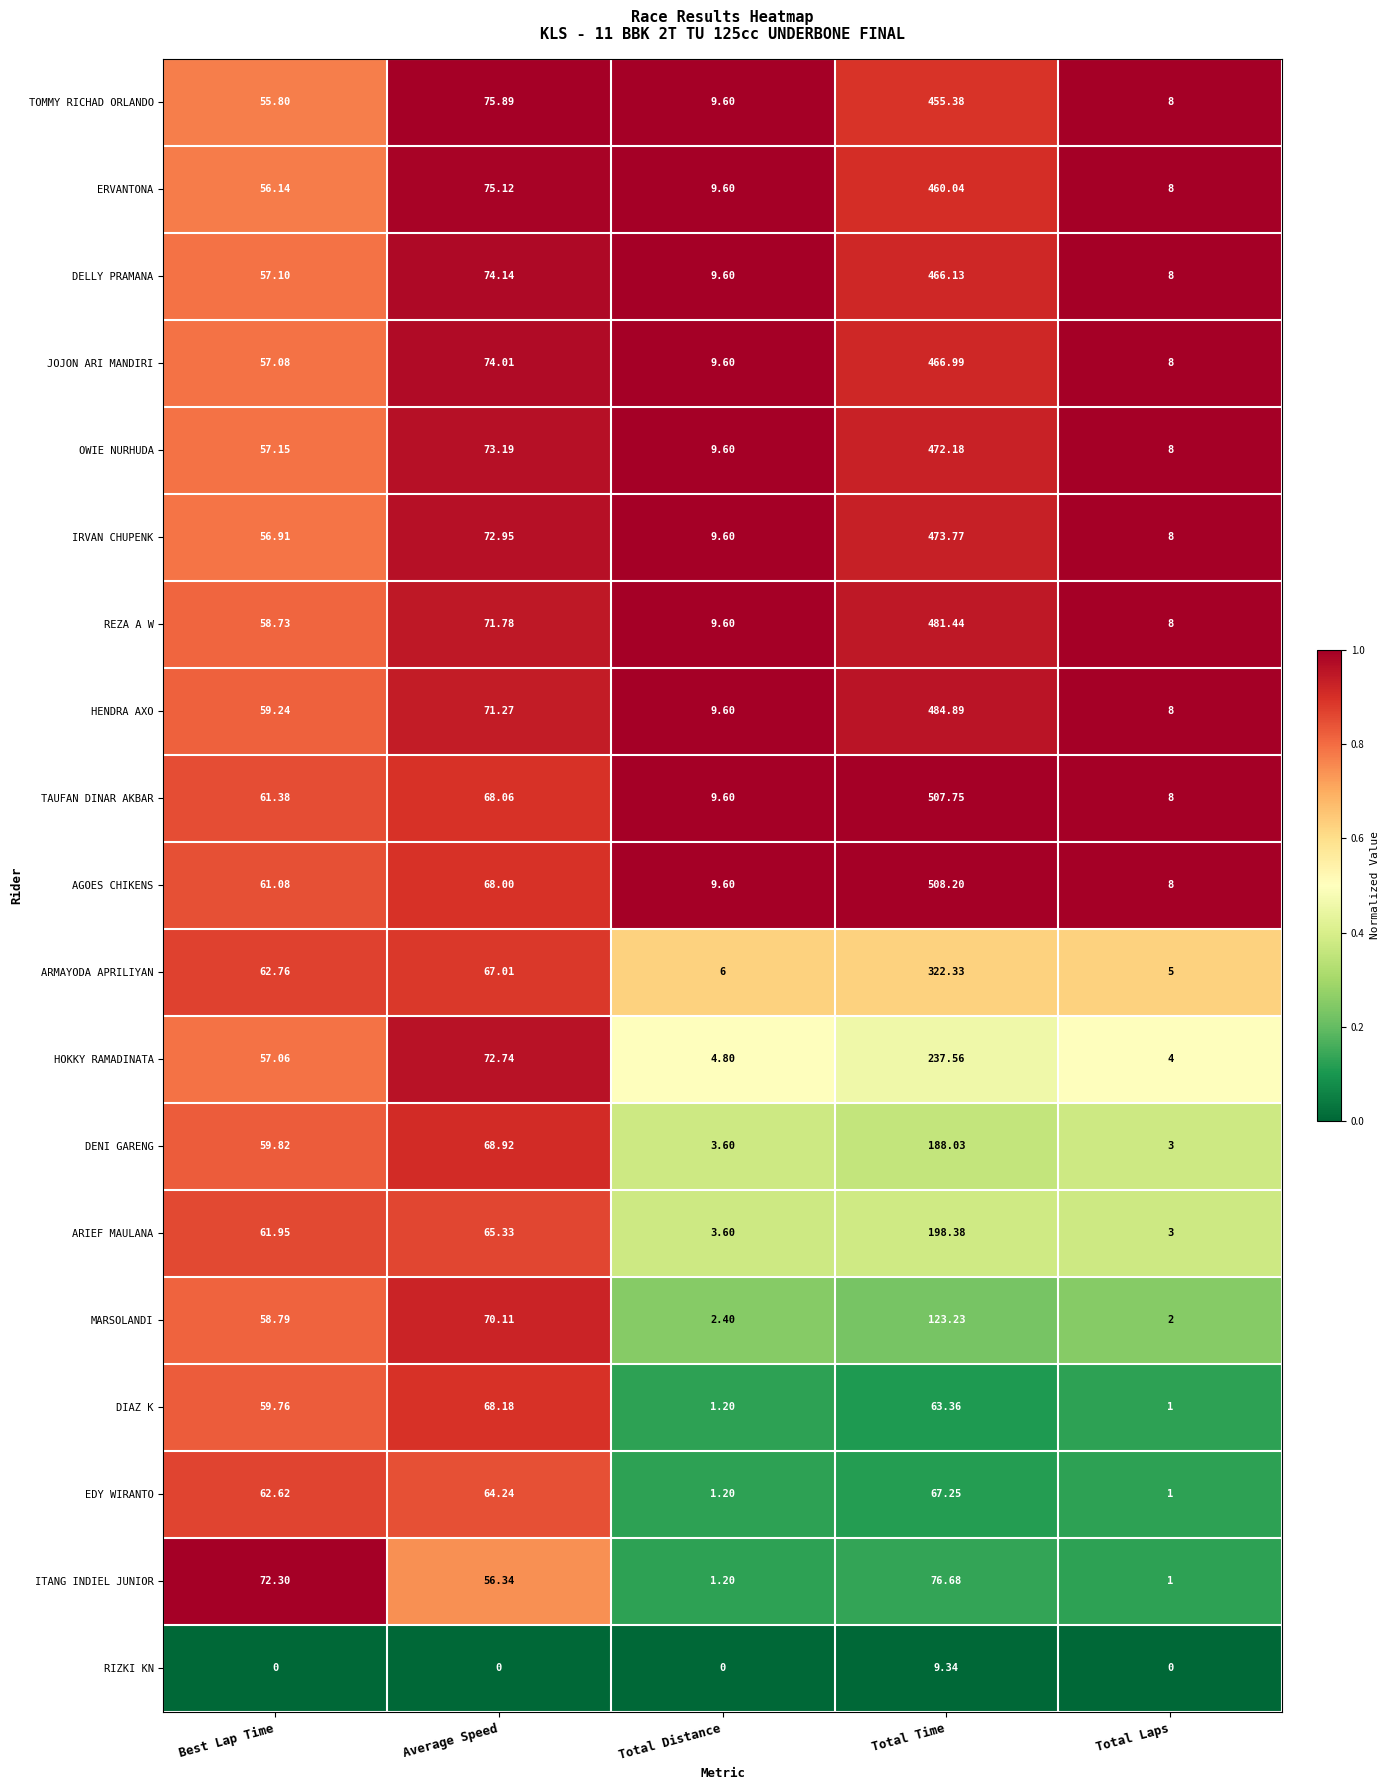

Rank the series at Best Lap Time from lowest to highest value.

RIZKI KN, TOMMY RICHAD ORLANDO, ERVANTONA, IRVAN CHUPENK, HOKKY RAMADINATA, JOJON ARI MANDIRI, DELLY PRAMANA, OWIE NURHUDA, REZA A W, MARSOLANDI, HENDRA AXO, DIAZ K, DENI GARENG, AGOES CHIKENS, TAUFAN DINAR AKBAR, ARIEF MAULANA, EDY WIRANTO, ARMAYODA APRILIYAN, ITANG INDIEL JUNIOR